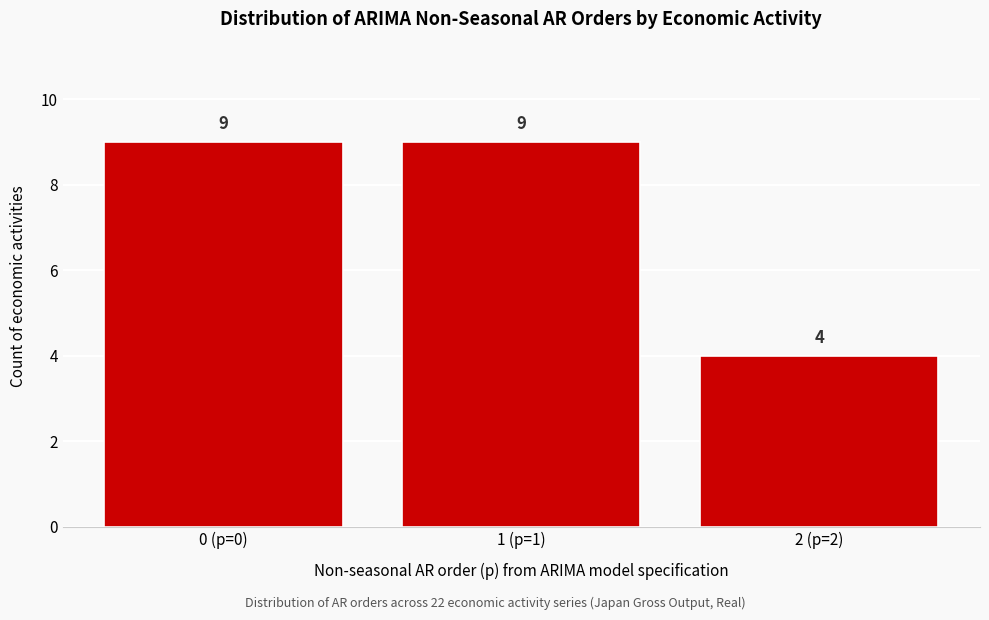

Reading left to right, what are all the values shown in this chart?

0 (p=0)=9	1 (p=1)=9	2 (p=2)=4